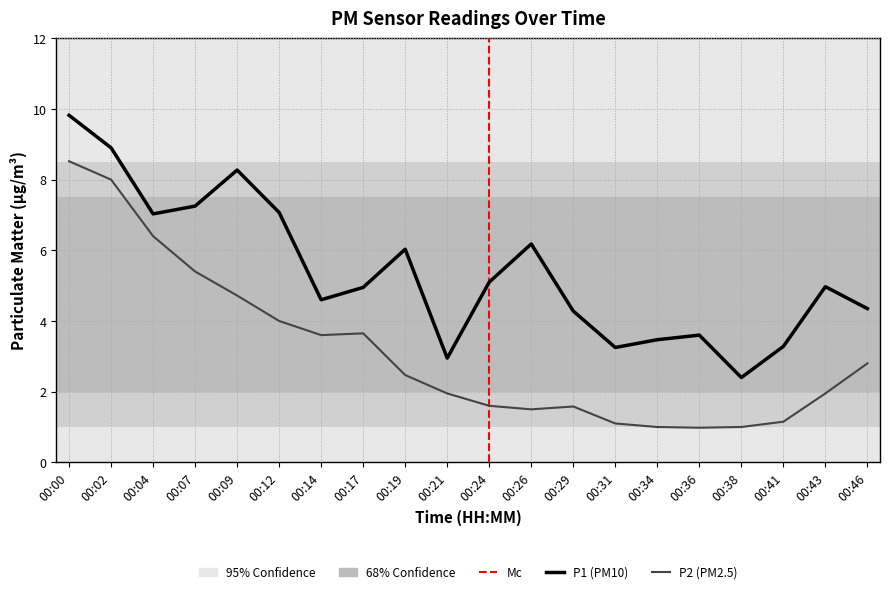

What is the total value across all series at 00:17?

8.6